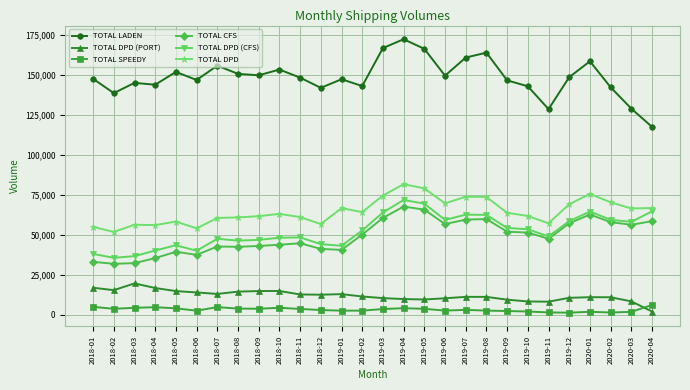

Which series has the largest range (max minus min)?

TOTAL LADEN